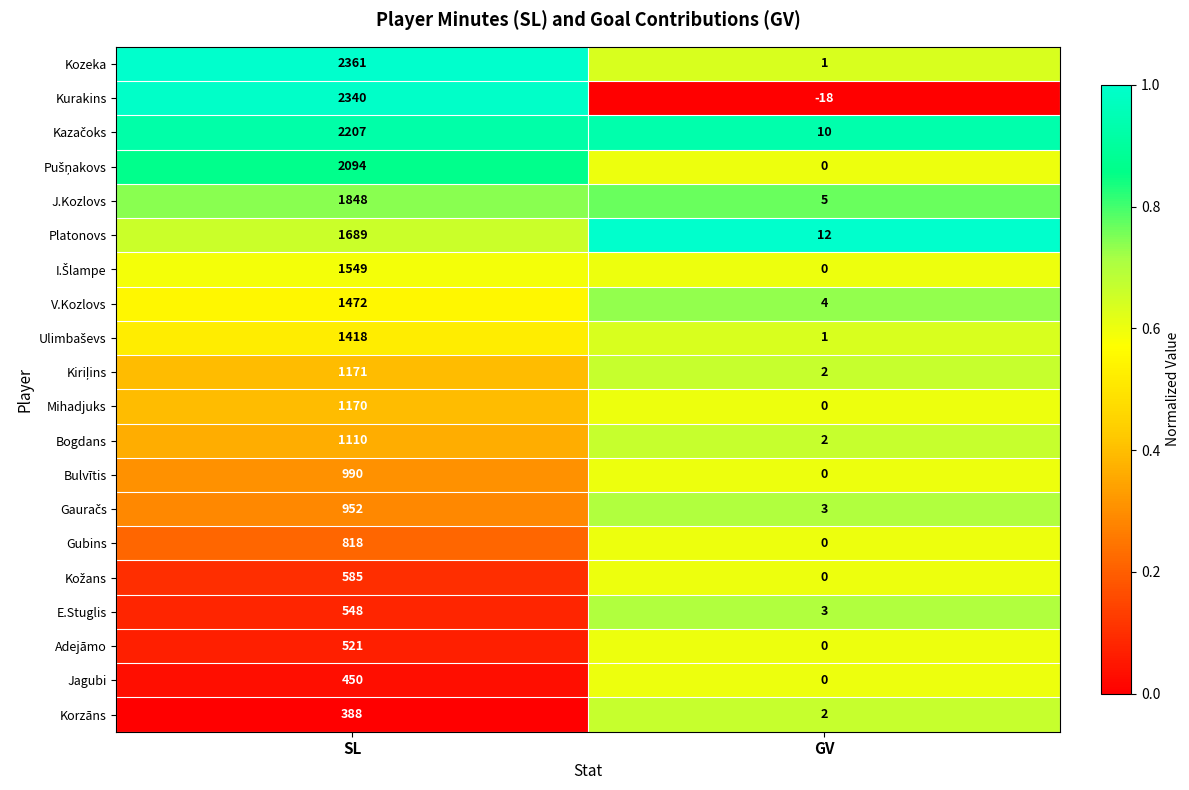

What is the total value across all series at SL?

25681